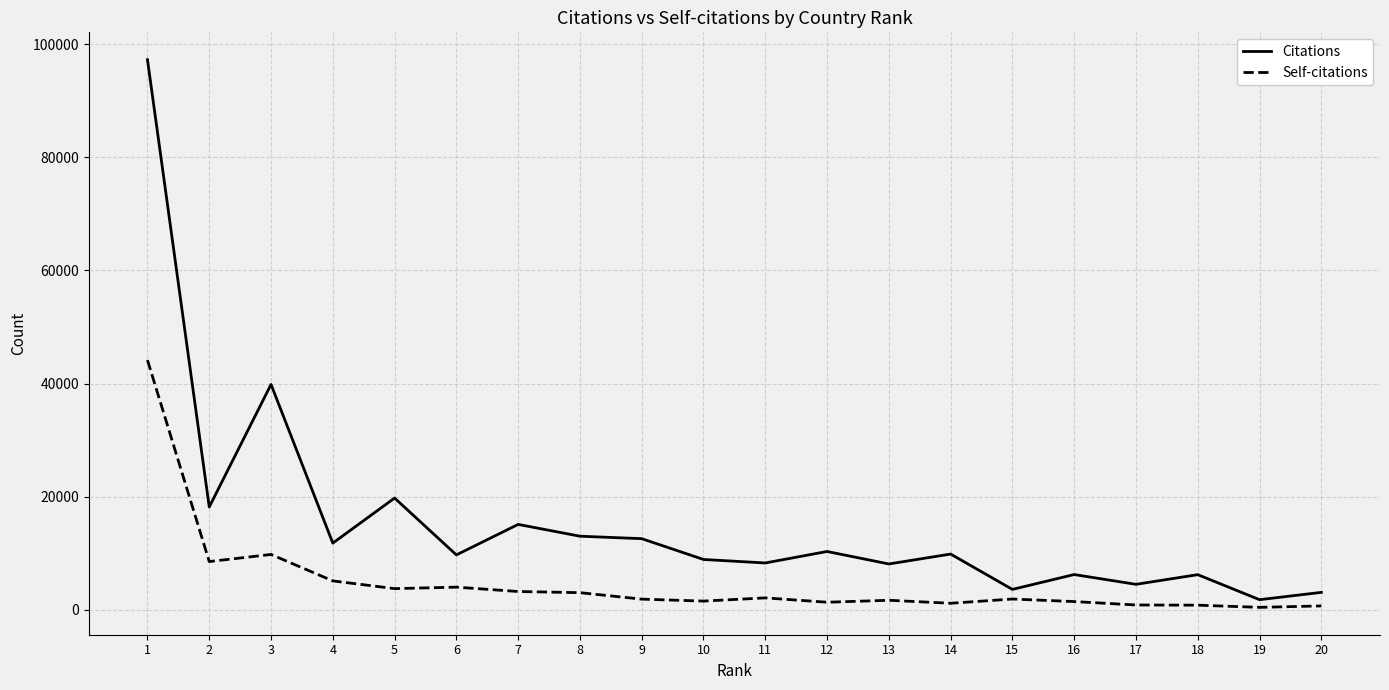

Where is the first local maximum for Citations?

3